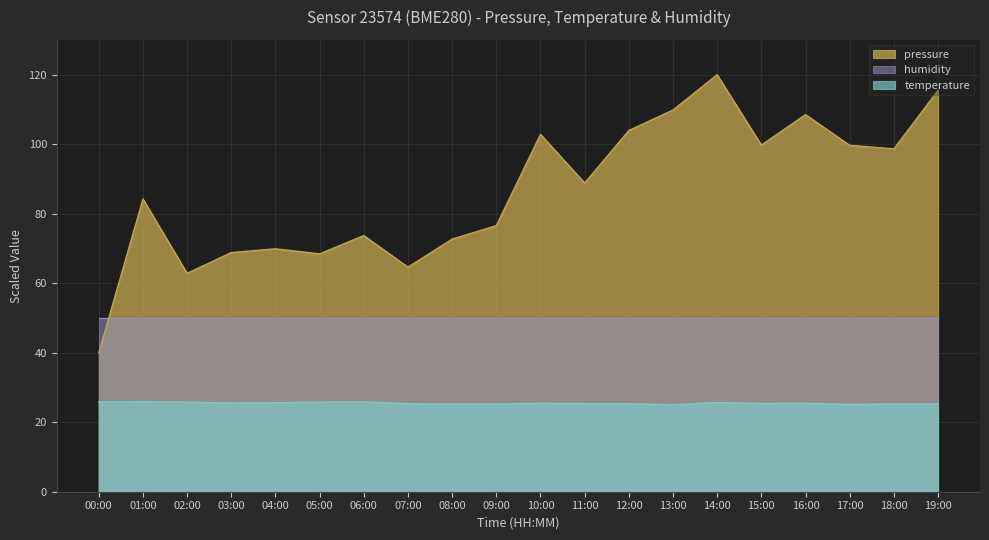

What is the minimum value for pressure?

40.0